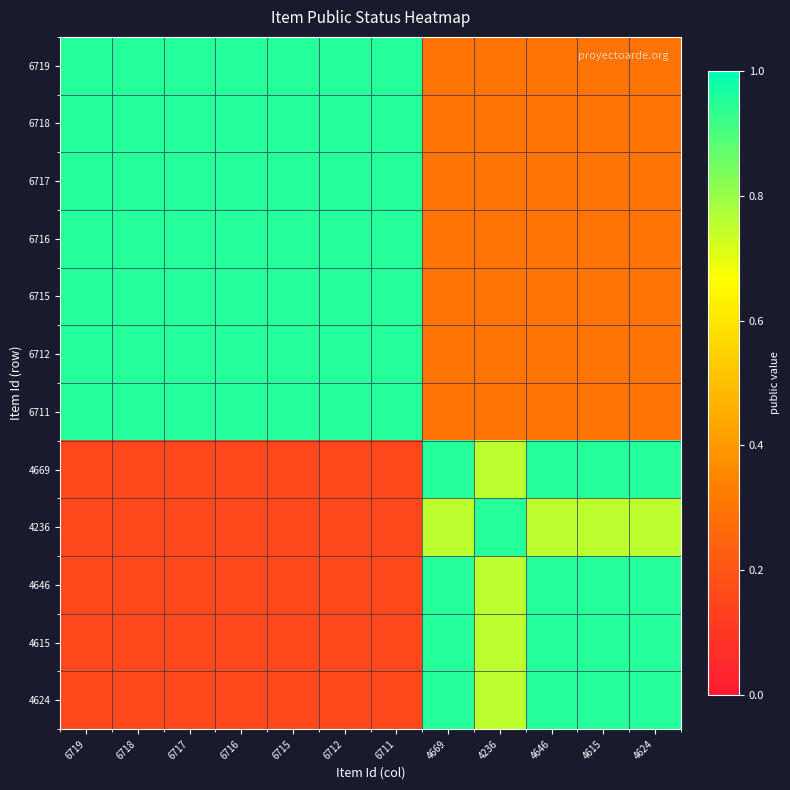

At how many categories does at least one series exceed 0?

12